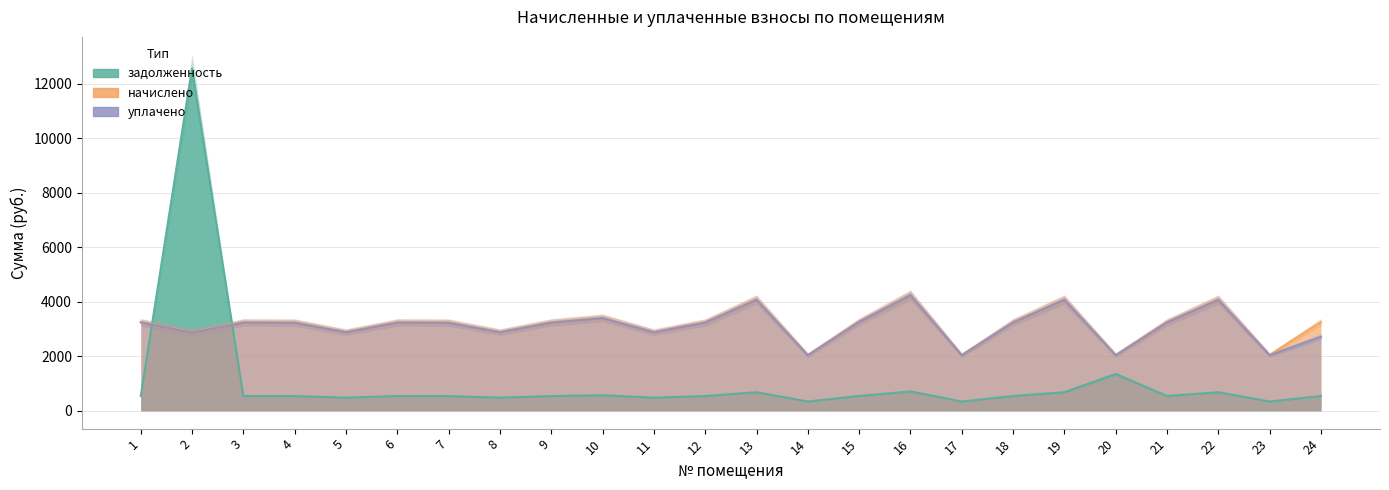

The value of уплачено at 8 is 2881.1. True or false?

True